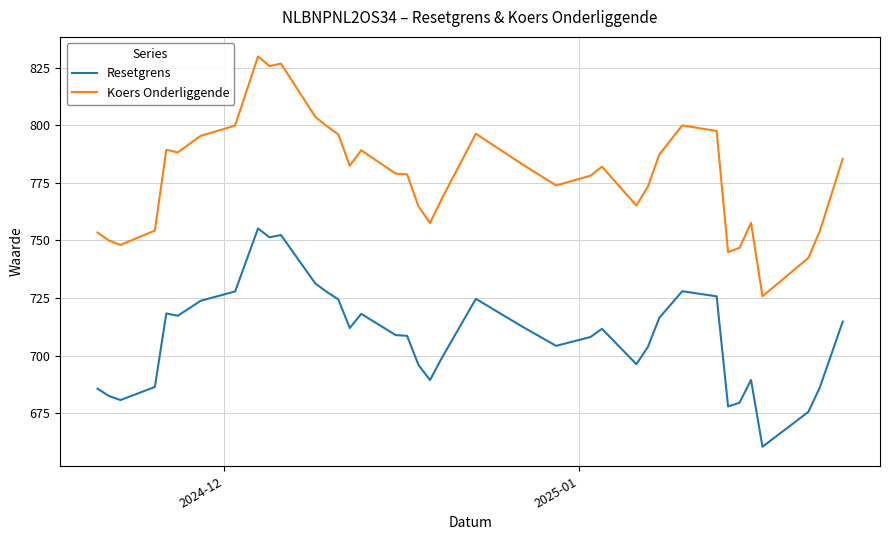

What are all the series names shown in the legend?

Resetgrens, Koers Onderliggende